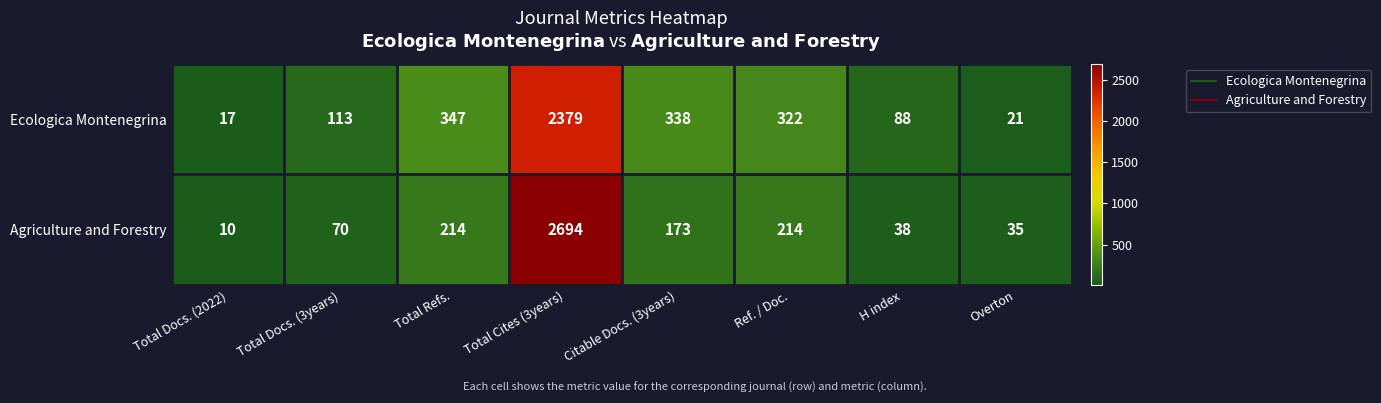

The Ecologica Montenegrina series shows 153 at Total Refs.. True or false?

False